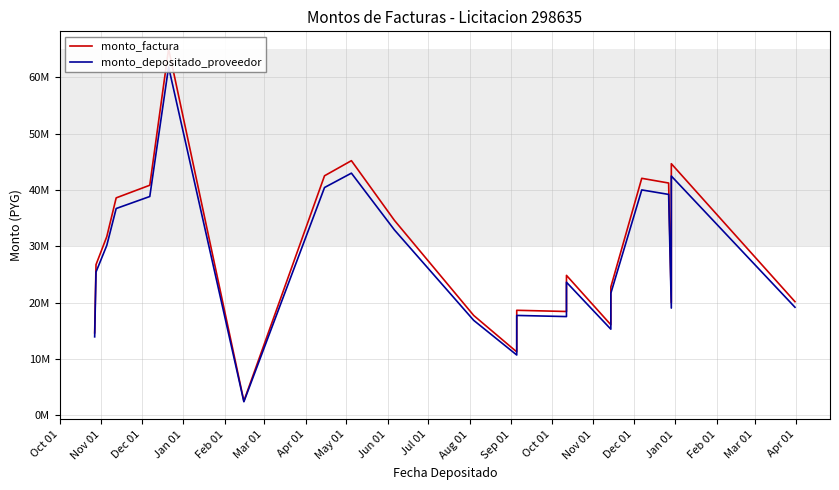

What are all the series names shown in the legend?

monto_factura, monto_depositado_proveedor